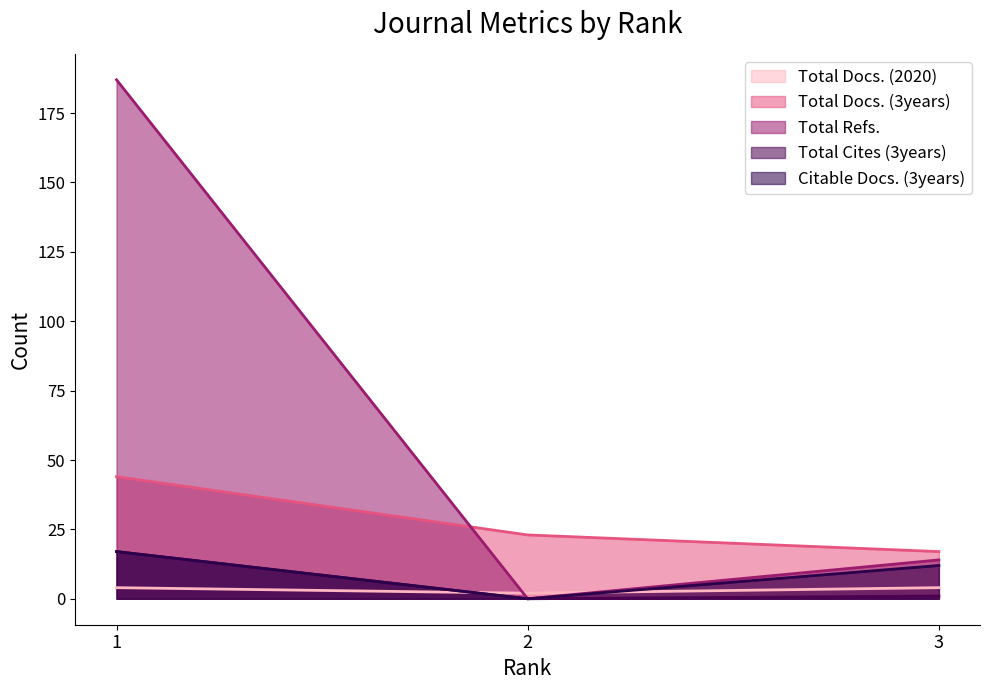

List the series in order of their peak value, highest first.

Total Refs., Total Docs. (3years), Total Cites (3years), Citable Docs. (3years), Total Docs. (2020)